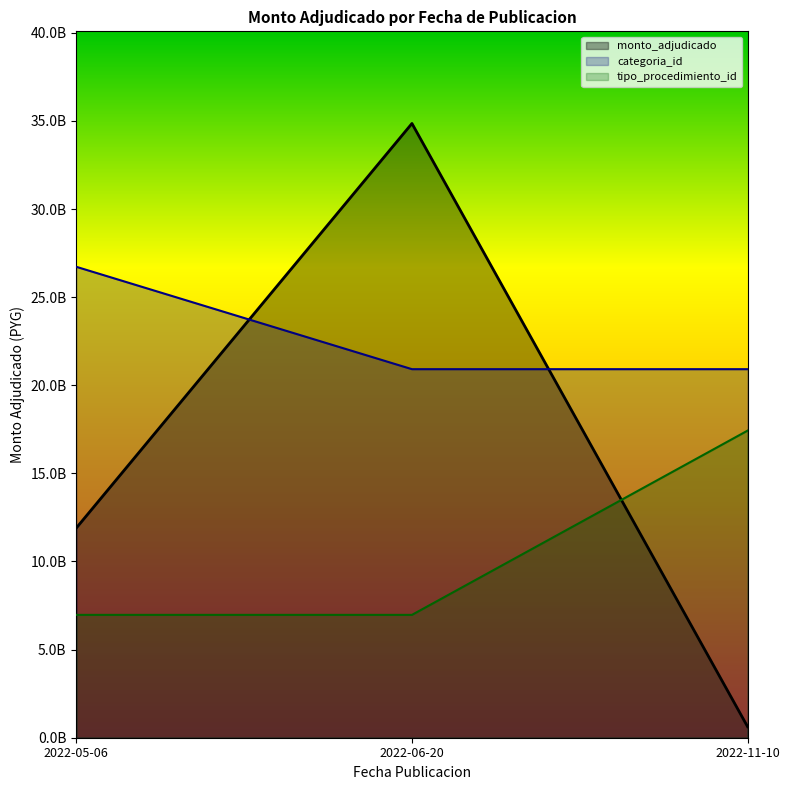

Reading left to right, transcribe all the data shown in this chart.

monto_adjudicado: 11900016000	34854900000	622000000
categoria_id: 26722090000	20912940000	20912940000
tipo_procedimiento_id: 6970980000	6970980000	17427450000